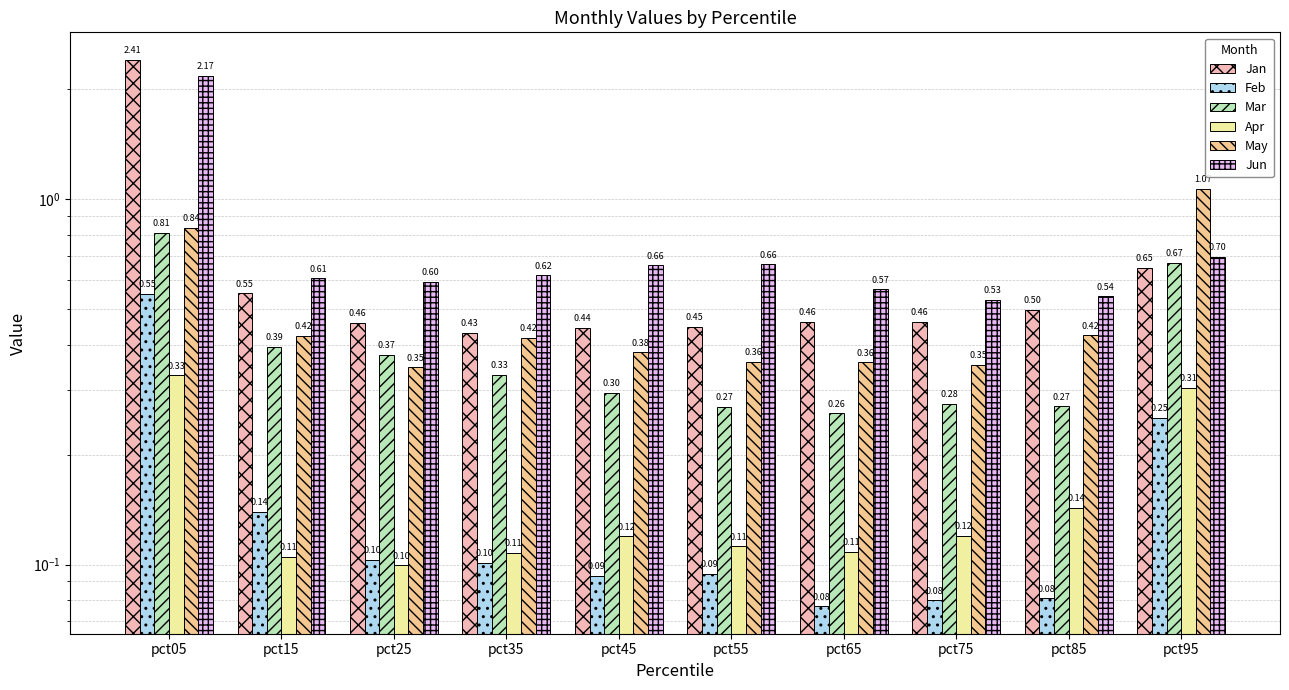

Which series has the largest total across all categories?

Jun